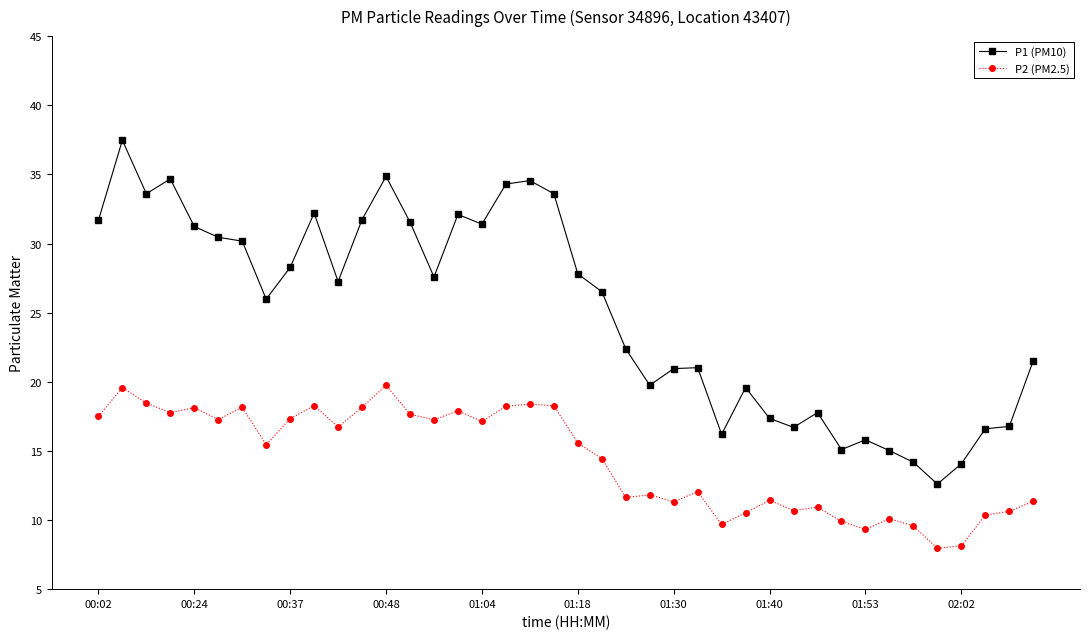

What is the value of the P2 (PM2.5) point at the 33rd from the left?

9.3